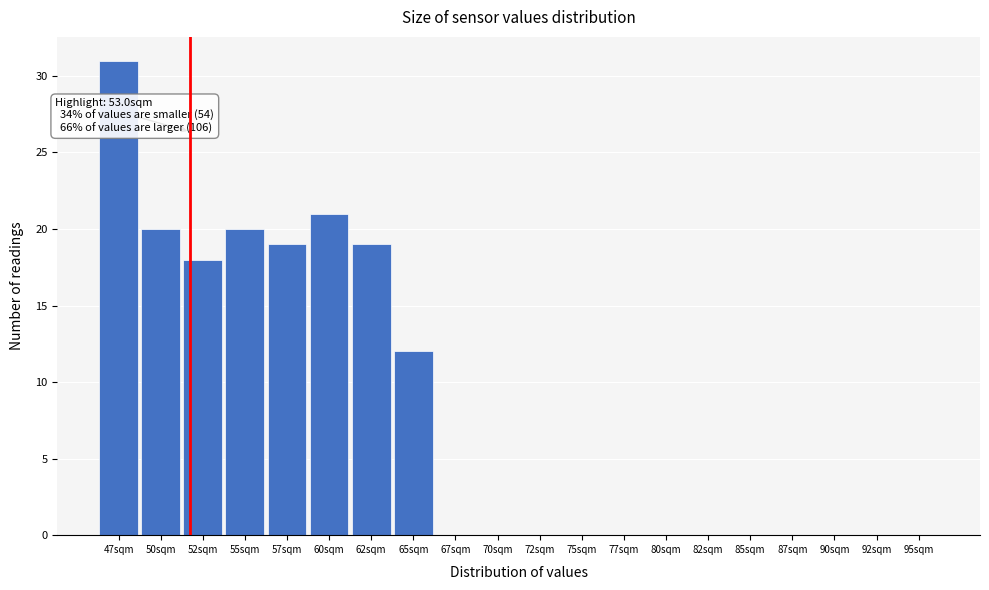

Reading left to right, transcribe all the data shown in this chart.

47sqm=31	50sqm=20	52sqm=18	55sqm=20	57sqm=19	60sqm=21	62sqm=19	65sqm=12	67sqm=0	70sqm=0	72sqm=0	75sqm=0	77sqm=0	80sqm=0	82sqm=0	85sqm=0	87sqm=0	90sqm=0	92sqm=0	95sqm=0